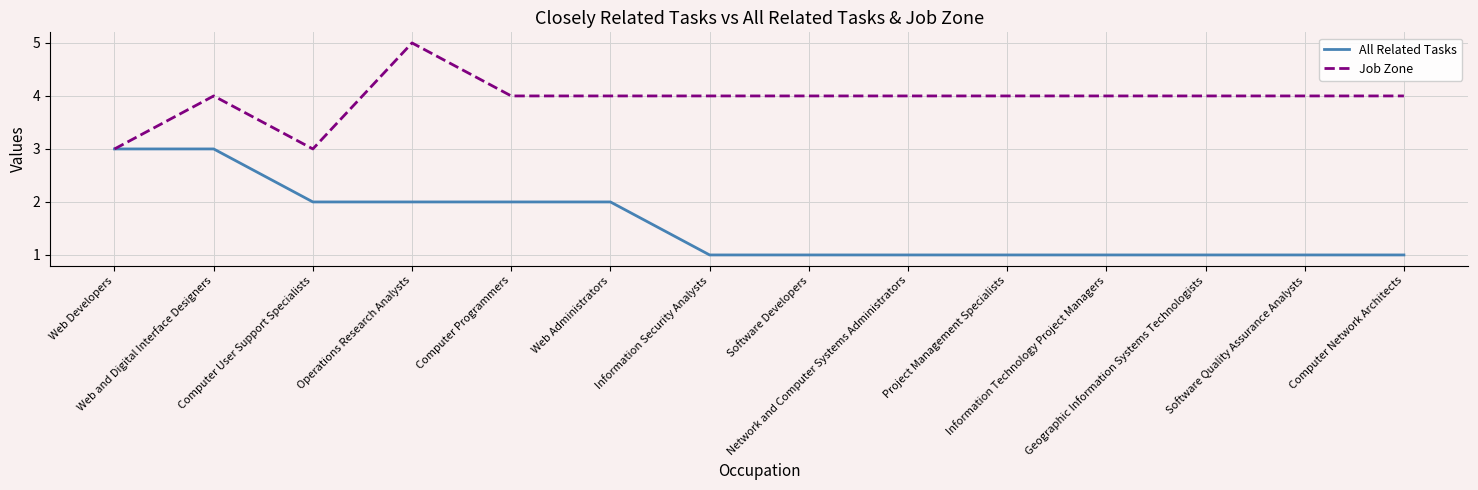

What is the greatest value displayed?

5